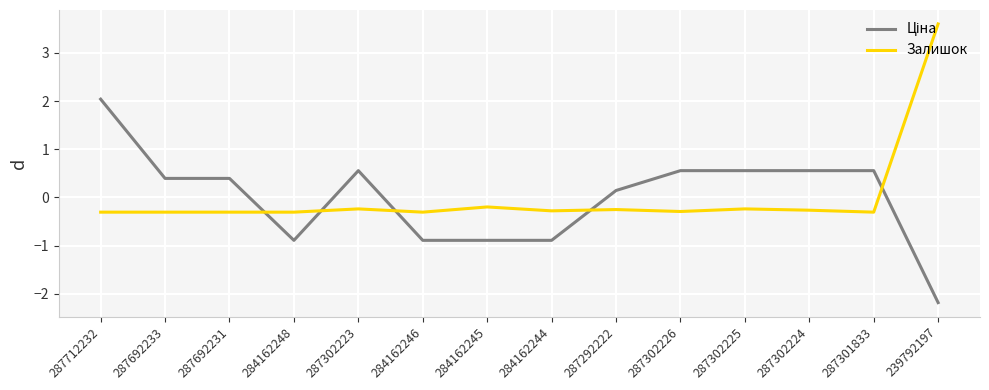

What is the spread (max minus min) of values at 284162244?

0.6